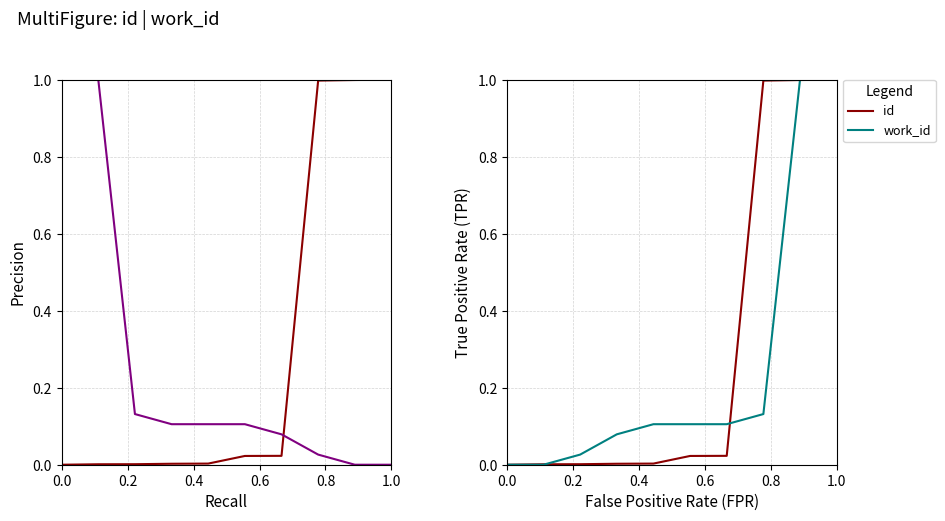

At how many categories does at least one series exceed 0?

9